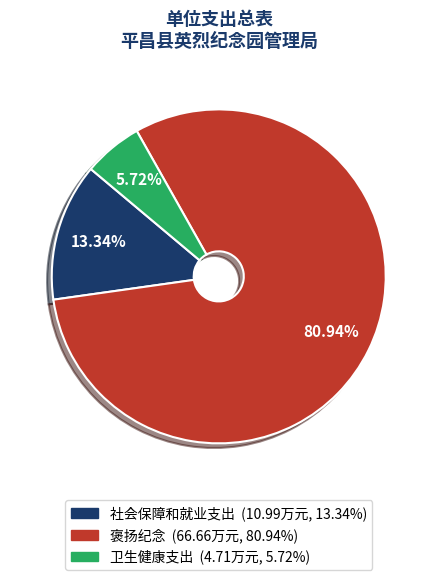

Count the number of slices in the pie.

3